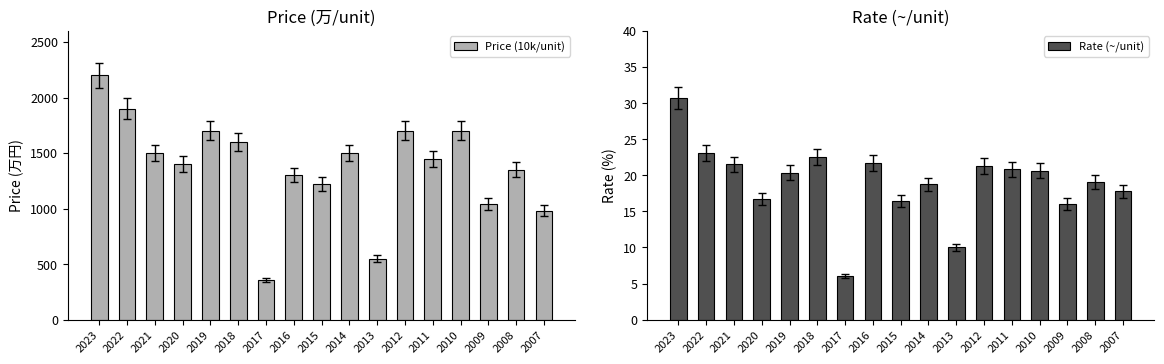

What is the maximum value shown in the chart?

2200.0